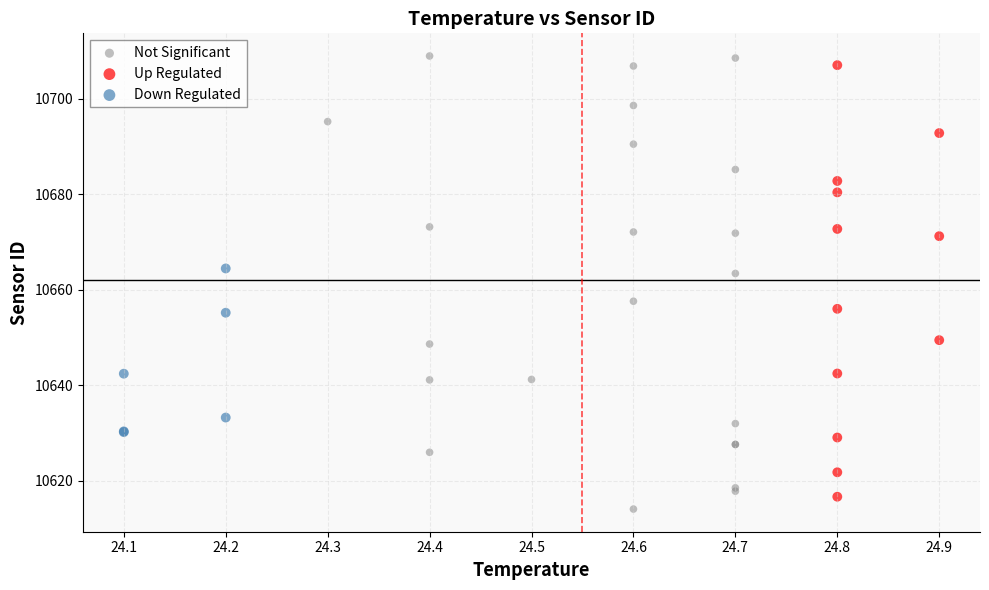

What are all the series names shown in the legend?

Not Significant, Up Regulated, Down Regulated